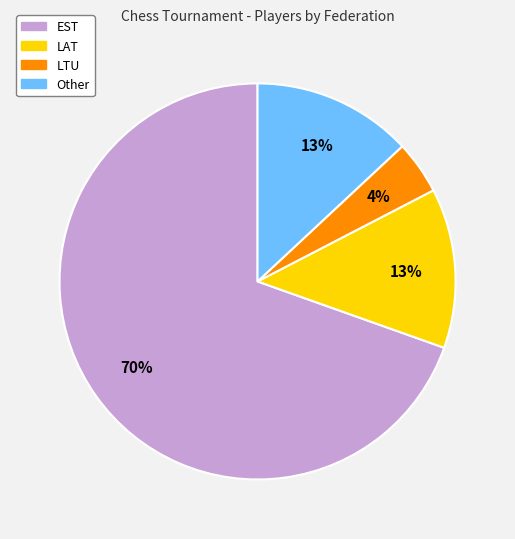

Is it true that Other is 26% of the pie?

False